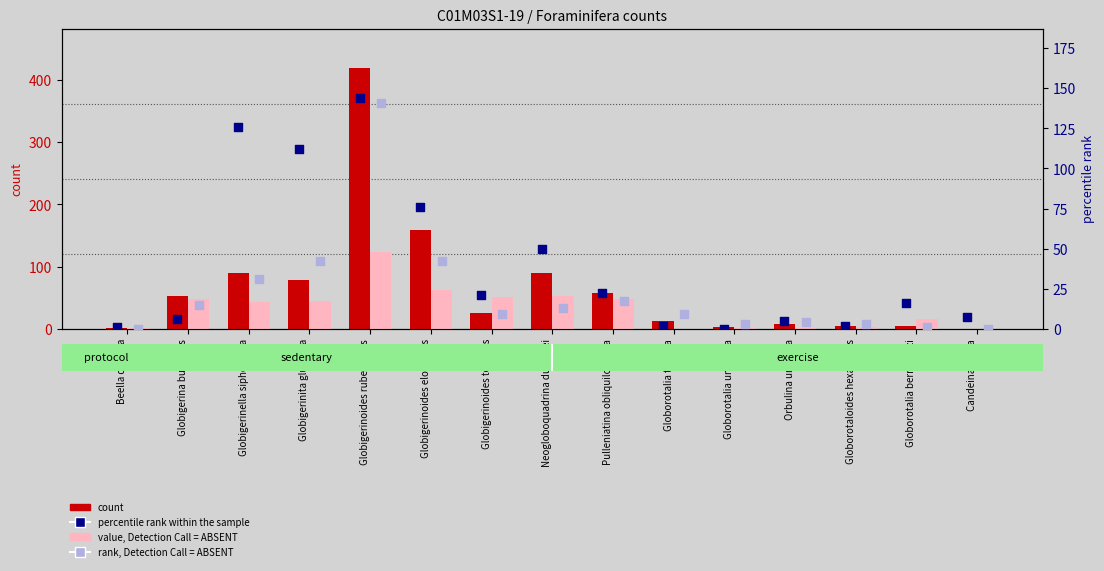

Is the value of rank, Detection Call = ABSENT (col_56) at Pulleniatina obliquiloculata greater than the value of value, Detection Call = ABSENT (col_4) at Globorotalia bermudezi?

Yes